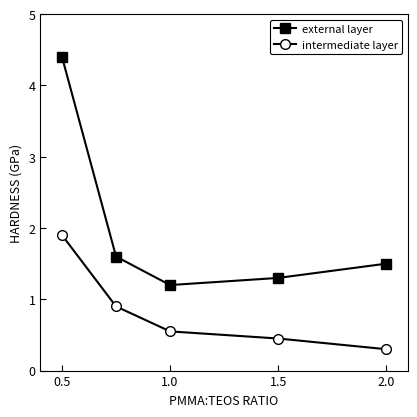

Reading left to right, what are all the values shown in this chart?

external layer: 4.4	1.6	1.2	1.3	1.5
intermediate layer: 1.9	0.9	0.6	0.5	0.3